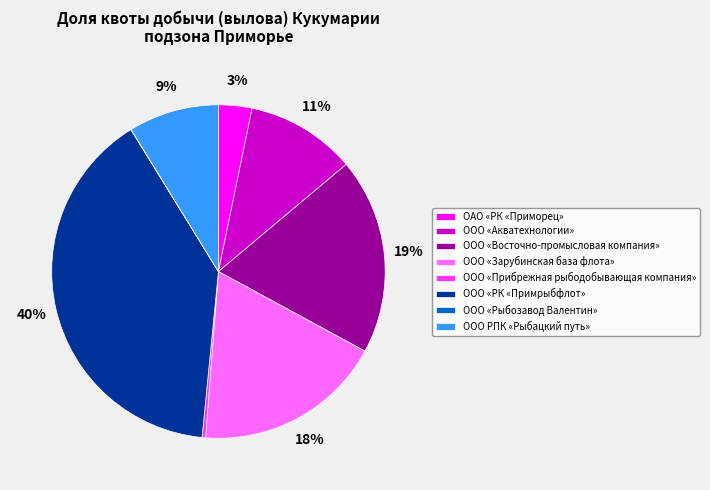

To the nearest percent, what portion does ООО РПК «Рыбацкий путь» represent?

9%